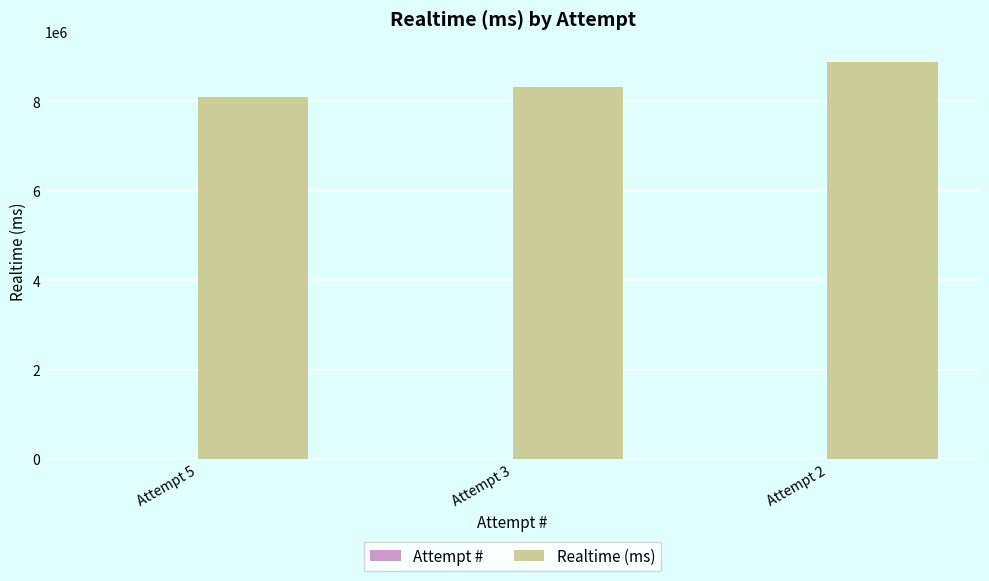

The value of Realtime (ms) at Attempt 2 is 3078061. True or false?

False